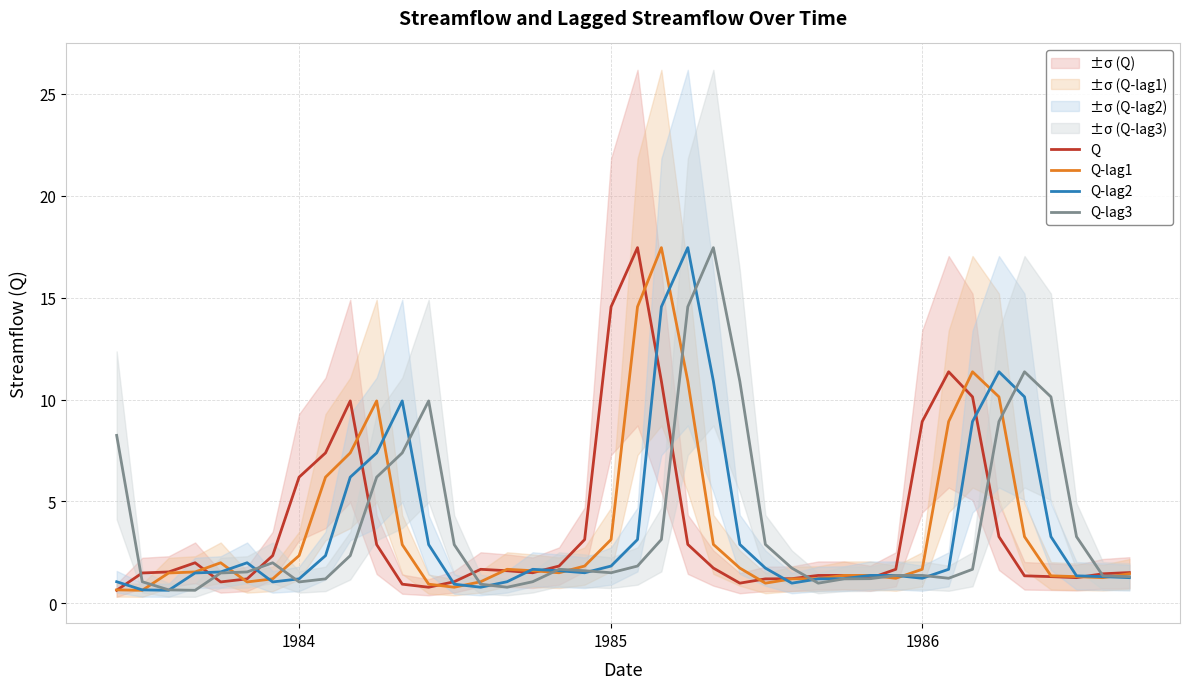

Reading left to right, list all the values displayed in this chart.

Q: 0.6	1.5	1.5	2.0	1.1	1.2	2.3	6.2	7.4	9.9	2.9	0.9	0.8	1.1	1.7	1.6	1.5	1.8	3.1	14.6	17.4	10.9	2.9	1.7	1.0	1.2	1.2	1.4	1.4	1.2	1.7	8.9	11.4	10.1	3.3	1.4	1.3	1.3	1.4	1.5
Q-lag1: 0.7	0.6	1.5	1.5	2.0	1.1	1.2	2.3	6.2	7.4	9.9	2.9	0.9	0.8	1.1	1.7	1.6	1.5	1.8	3.1	14.6	17.4	10.9	2.9	1.7	1.0	1.2	1.2	1.4	1.4	1.2	1.7	8.9	11.4	10.1	3.3	1.4	1.3	1.3	1.4
Q-lag2: 1.1	0.7	0.6	1.5	1.5	2.0	1.1	1.2	2.3	6.2	7.4	9.9	2.9	0.9	0.8	1.1	1.7	1.6	1.5	1.8	3.1	14.6	17.4	10.9	2.9	1.7	1.0	1.2	1.2	1.4	1.4	1.2	1.7	8.9	11.4	10.1	3.3	1.4	1.3	1.3
Q-lag3: 8.2	1.1	0.7	0.6	1.5	1.5	2.0	1.1	1.2	2.3	6.2	7.4	9.9	2.9	0.9	0.8	1.1	1.7	1.6	1.5	1.8	3.1	14.6	17.4	10.9	2.9	1.7	1.0	1.2	1.2	1.4	1.4	1.2	1.7	8.9	11.4	10.1	3.3	1.4	1.3